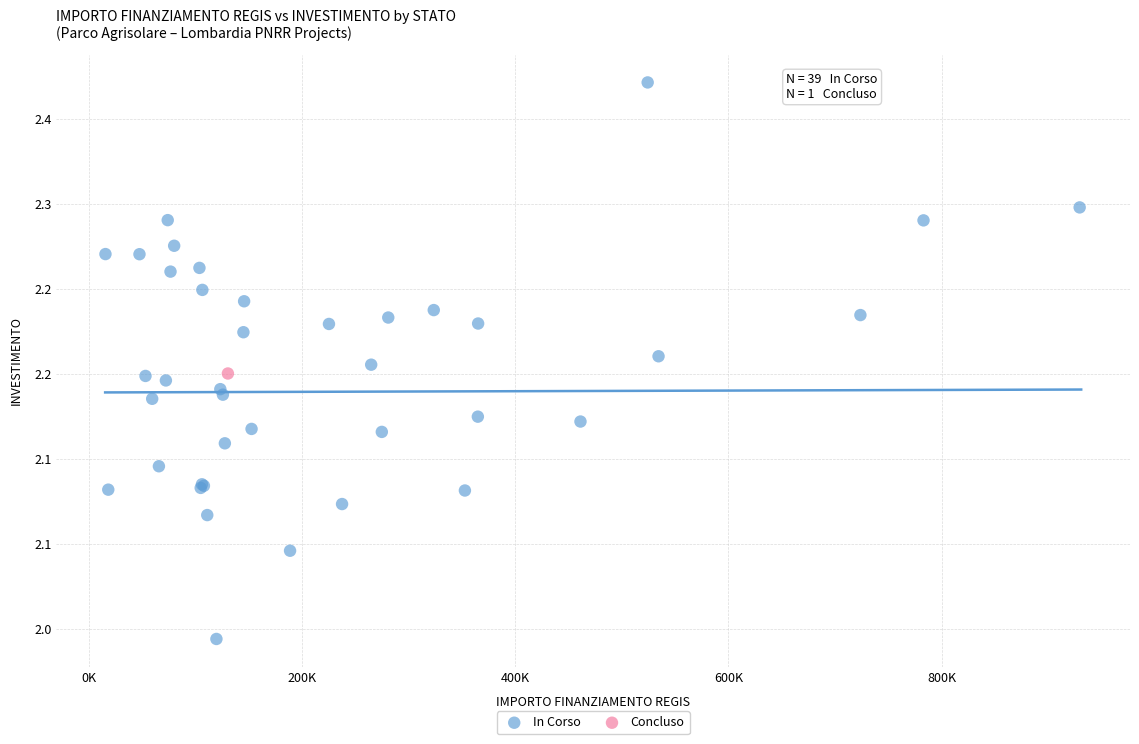

What are all the series names shown in the legend?

In Corso, Concluso